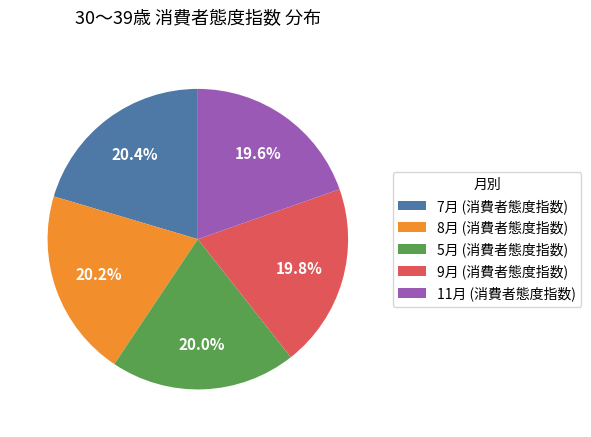

Does 8月 (消費者態度指数) represent more than half of the total?

No